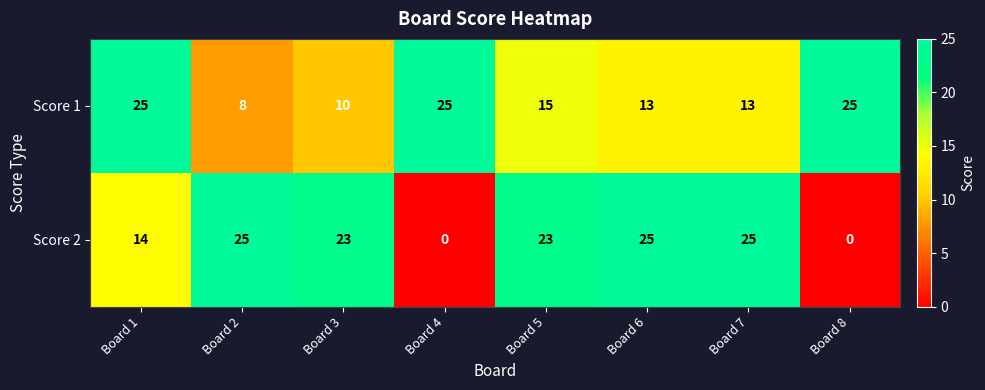

Which series has the widest spread of values?

Score 2